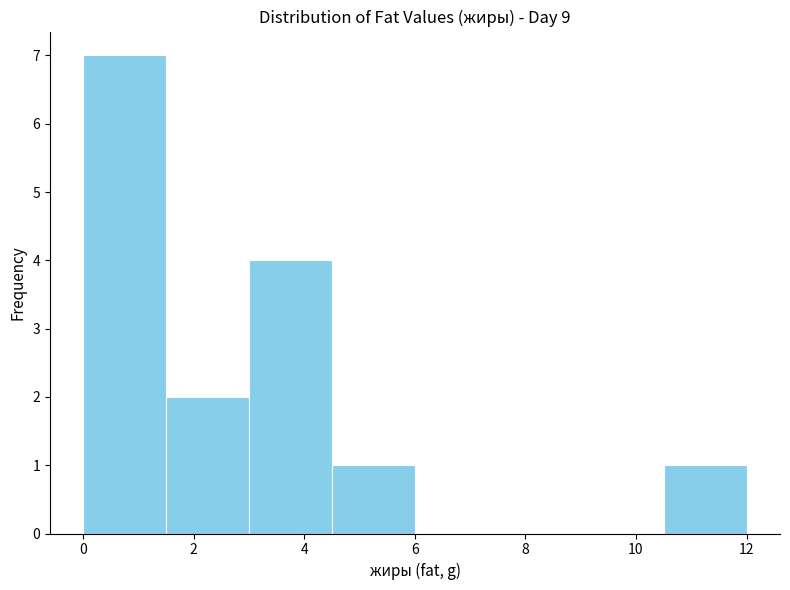

Reading left to right, list every bar in this chart as the range it spans on the x-axis followed by its height. Neither the bar edges nor the heights are printed on the chart, so give them approximately, as read against the axes.

0.0 to 1.6: 7
1.6 to 3.0: 2
3.0 to 4.6: 4
4.6 to 6.0: 1
6.0 to 7.6: 0
7.6 to 9.0: 0
9.0 to 10.6: 0
10.6 to 12.0: 1